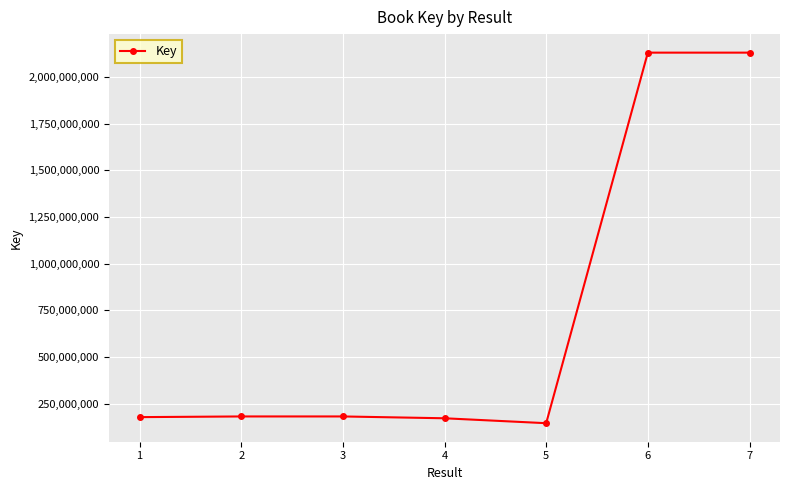

Read the value at 1, to the nearest 50.

177747100